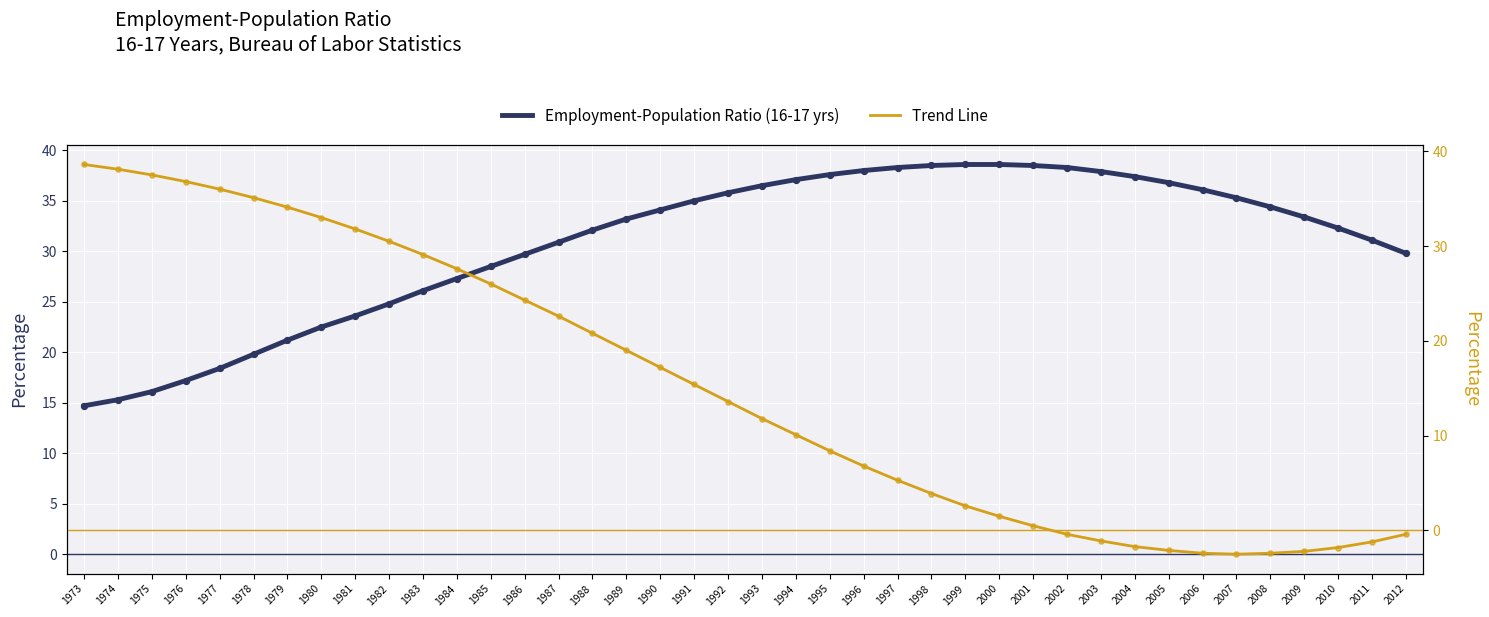

At which category is the sum across all series the highest?

1980